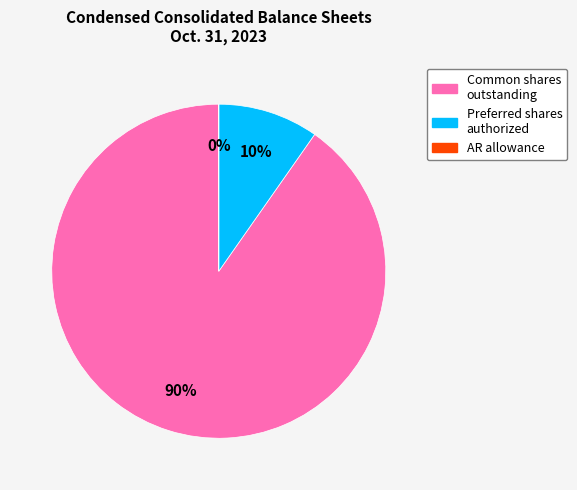

Is there a majority slice in this chart?

Yes